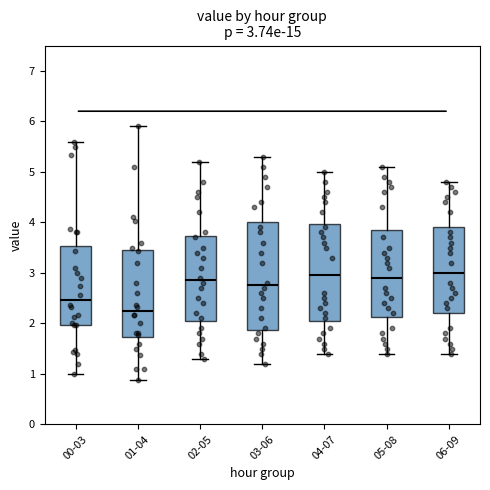

Comparing the boxes themselves (not the whiskers), which one is the tallest?

03-06